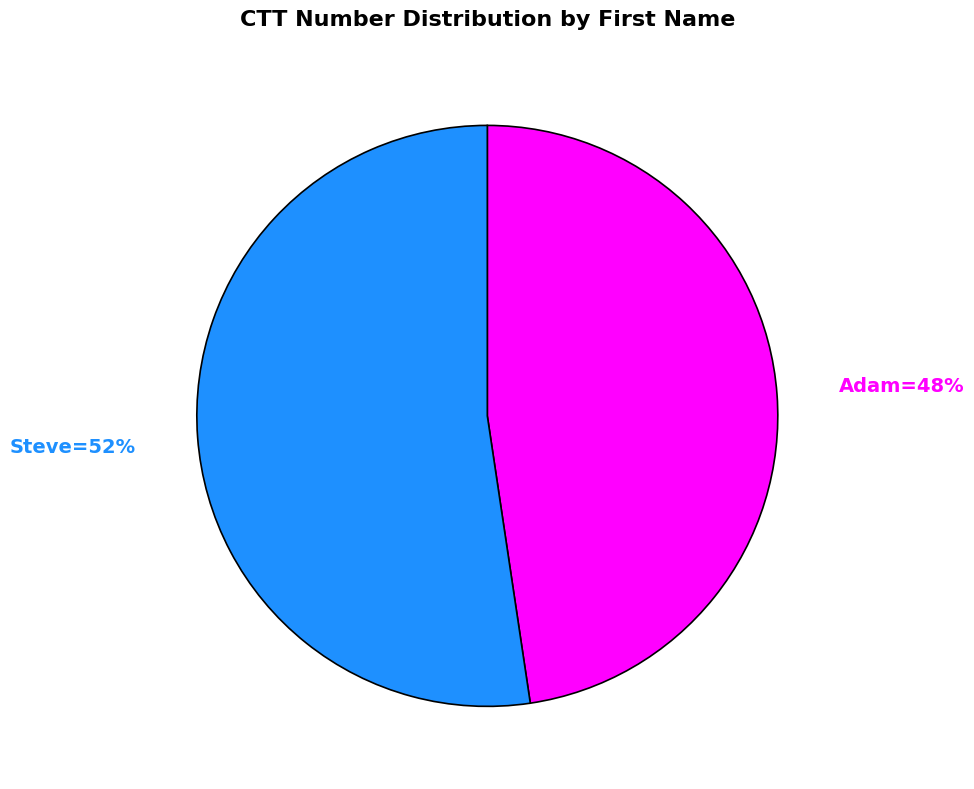

To the nearest percent, what is the average slice percentage?

50%